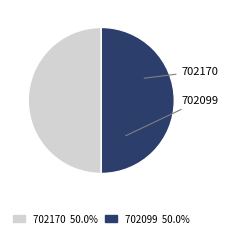

How many segments does this pie chart have?

2